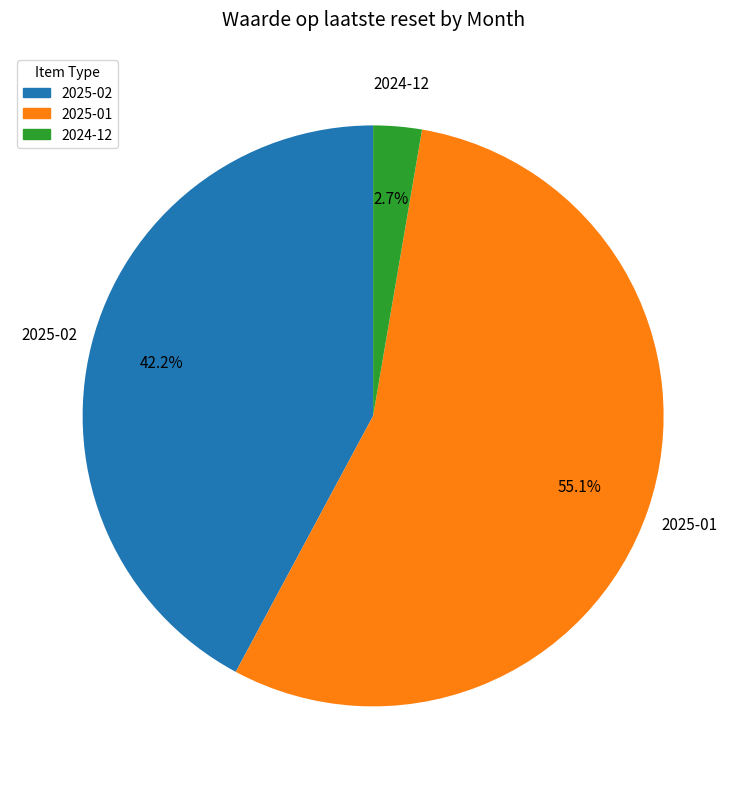

How many slices are in this pie chart?

3